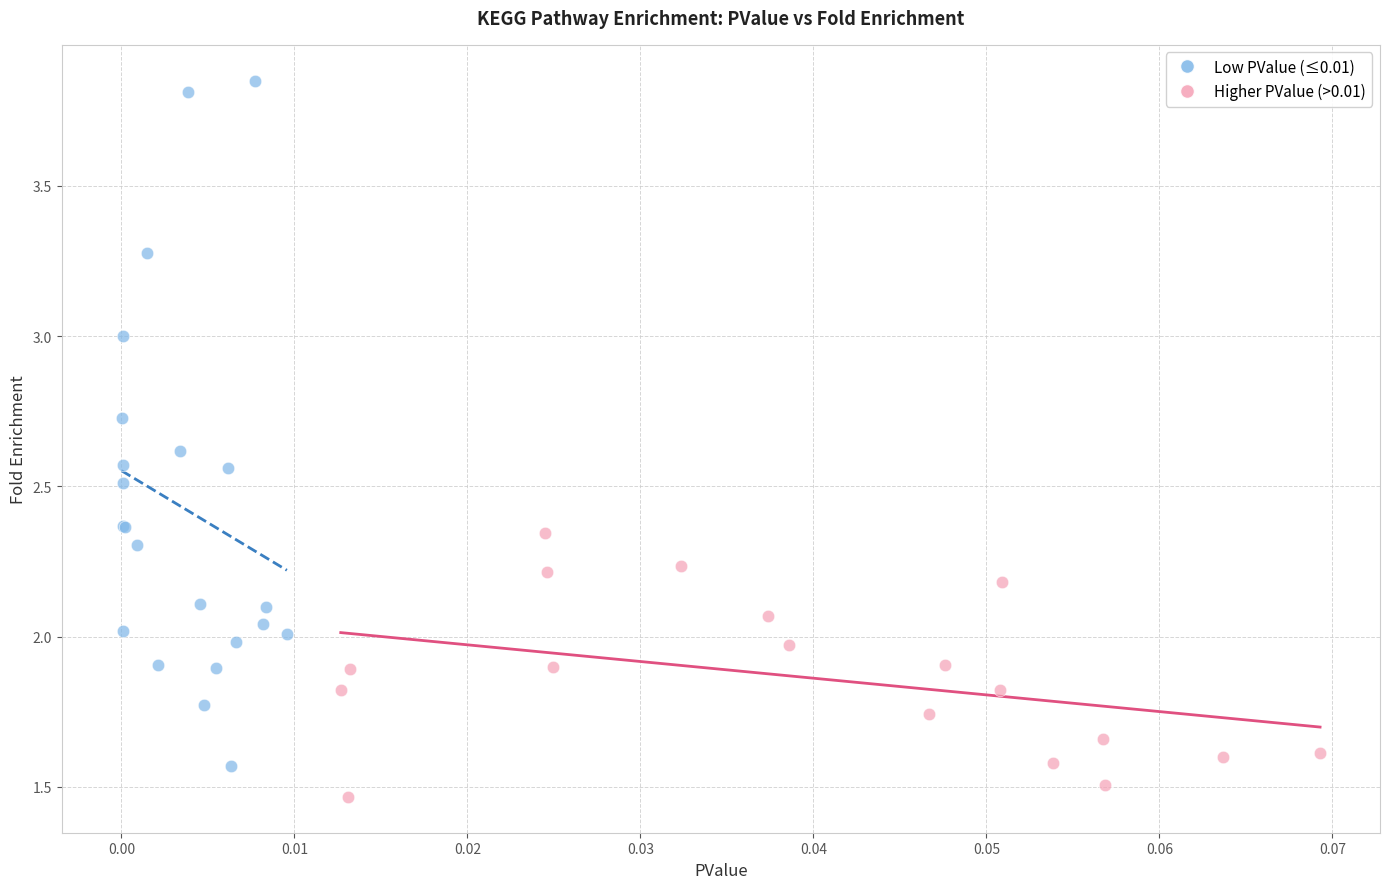

Which series contains the highest Y value?

Low PValue (≤0.01)